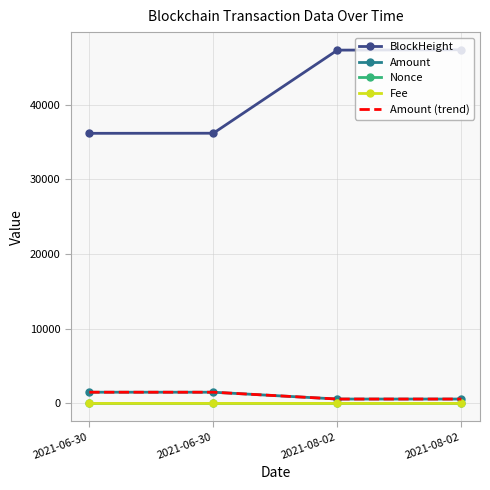

What is the value of the Amount point at the 2nd from the left?

1500.0